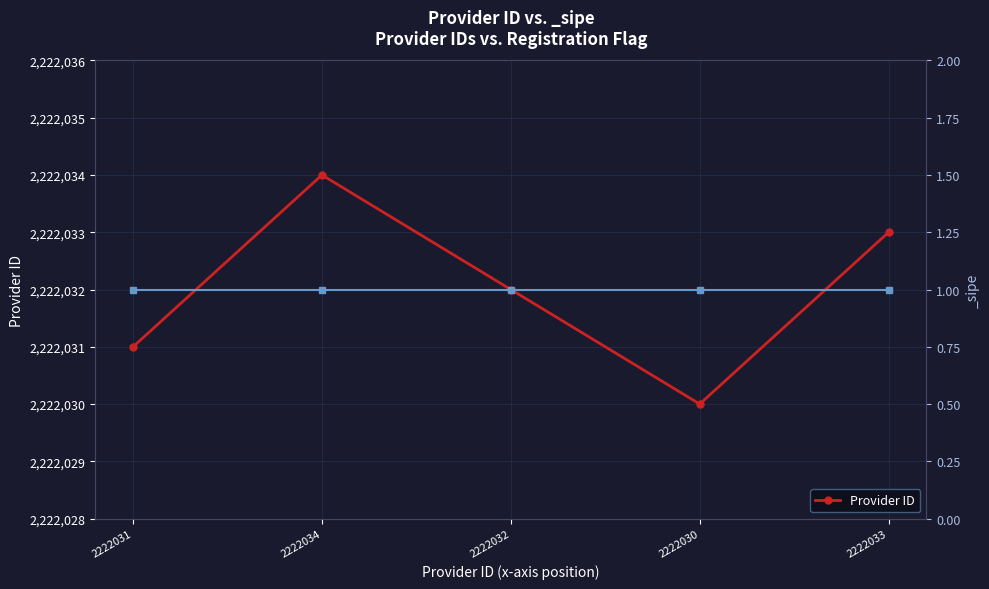

What is the minimum value shown in the chart?

2222030